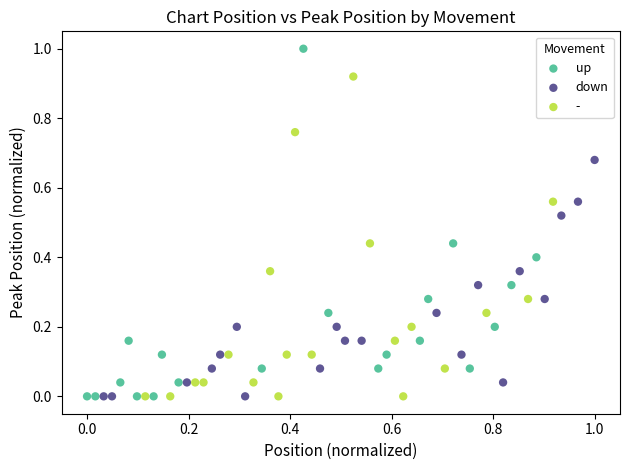

Which series contains the highest Y value?

up